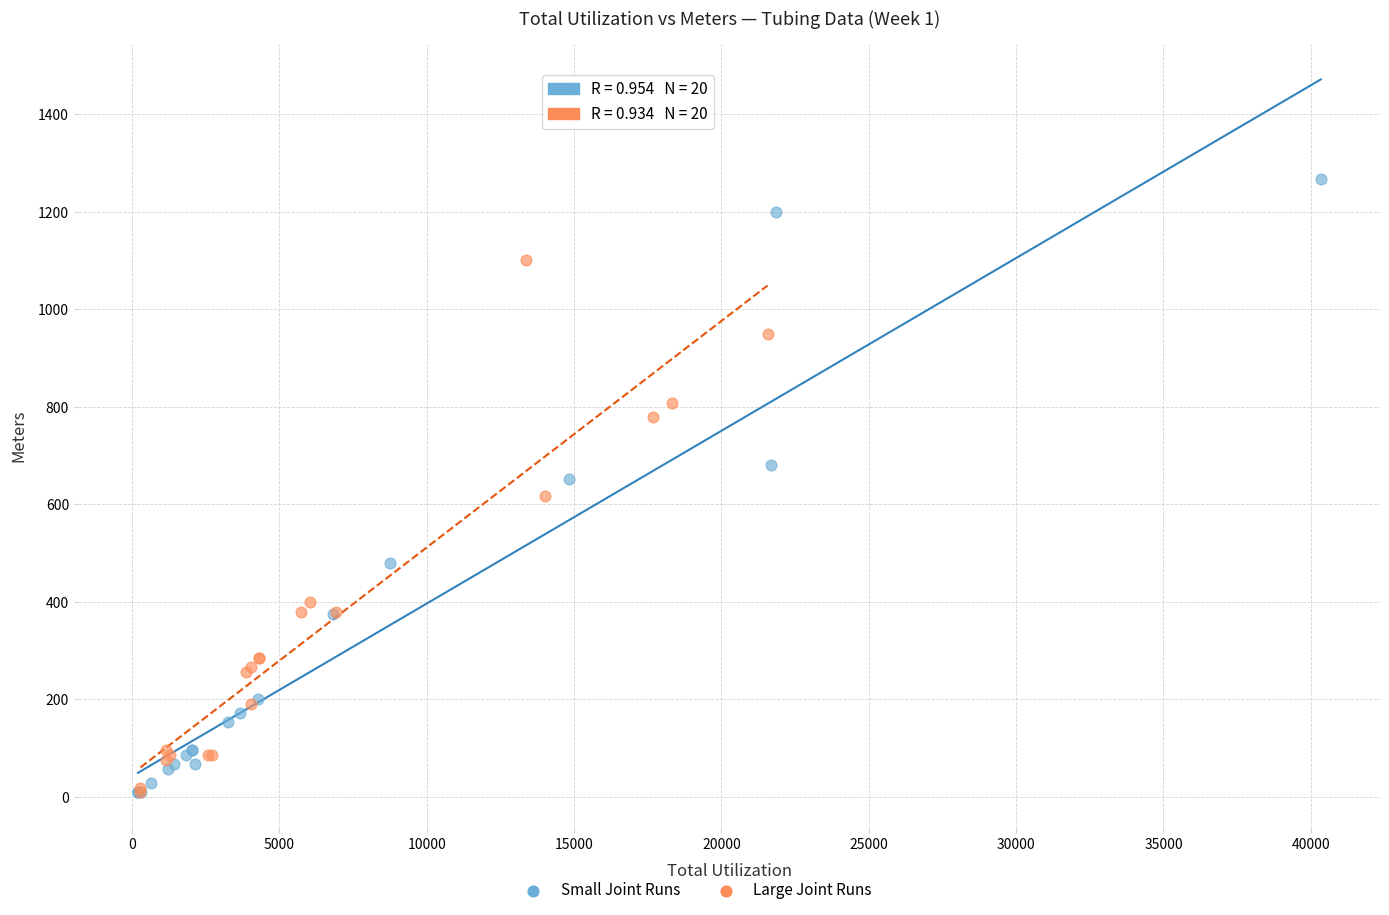

Which series has the largest Y range (max minus min)?

Small Joint Runs